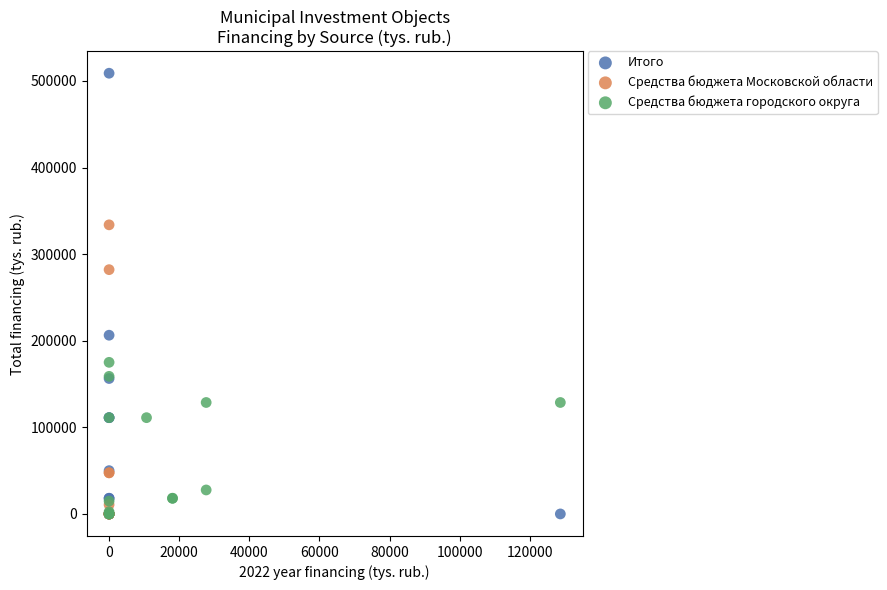

Which series reaches the maximum Y coordinate?

Итого